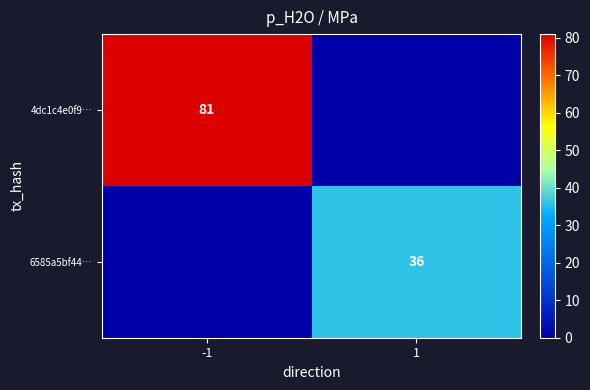

The value of 6585a5bf44… at 1 is 52. True or false?

False